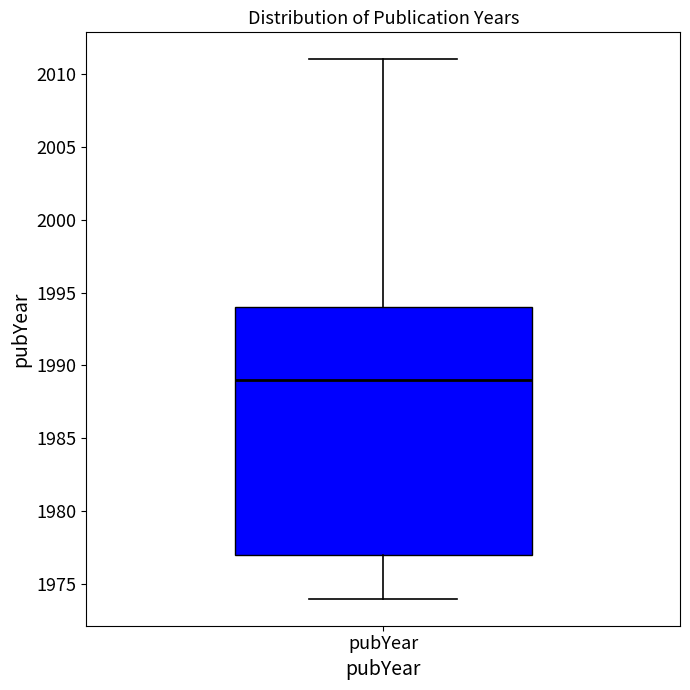

Transcribe this box plot: give where the median line is, the range the box spans, and where the two whiskers end, as read against the y-axis. The values are not printed on the chart, so give them approximately, as read against the axis.

median 1989, box 1977 to 1994, whiskers 1974 to 2011